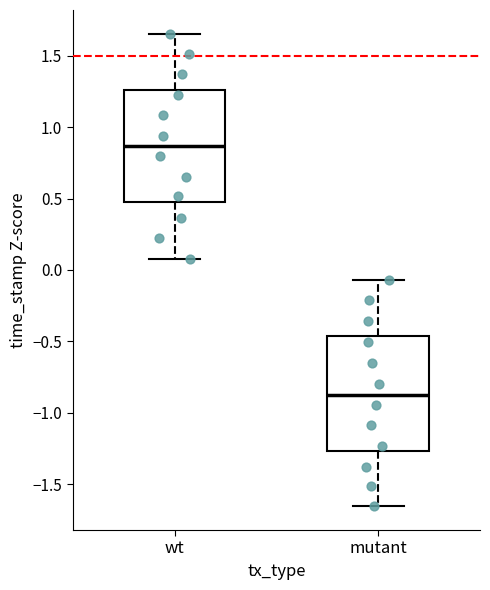

Where is the upper edge of the box for mutant on the y-axis? The values are not printed on the chart, so give them approximately, as read against the axis.

-0.45